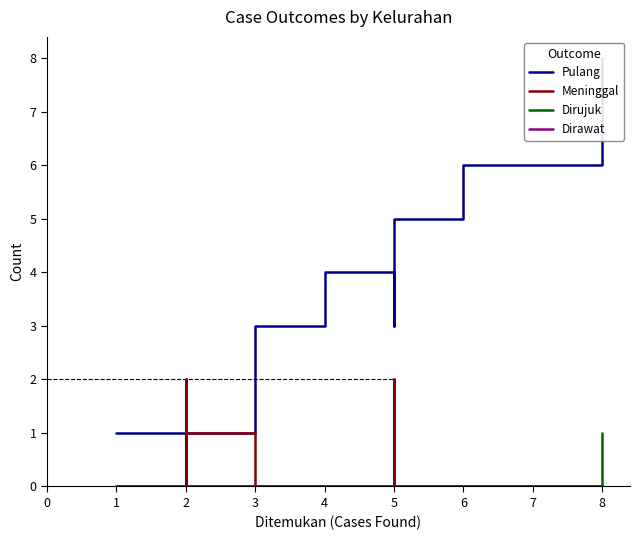

Rank the series at 4 from lowest to highest value.

Meninggal, Dirujuk, Dirawat, Pulang